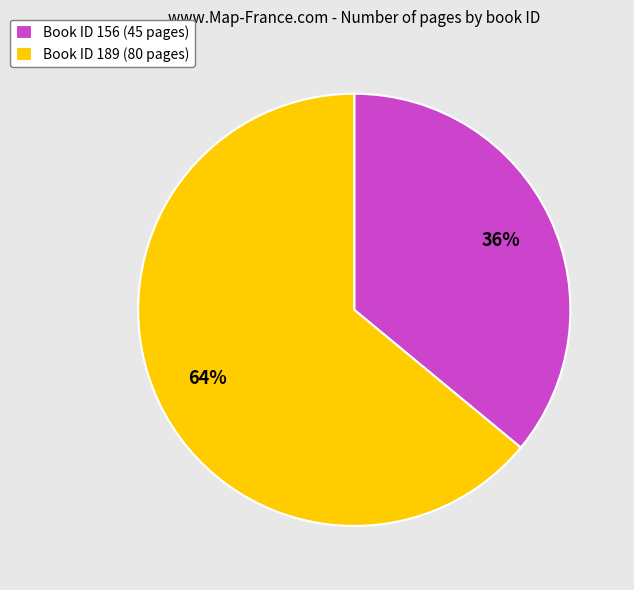

Between Book ID 189 (80 pages) and Book ID 156 (45 pages), which is larger?

Book ID 189 (80 pages)